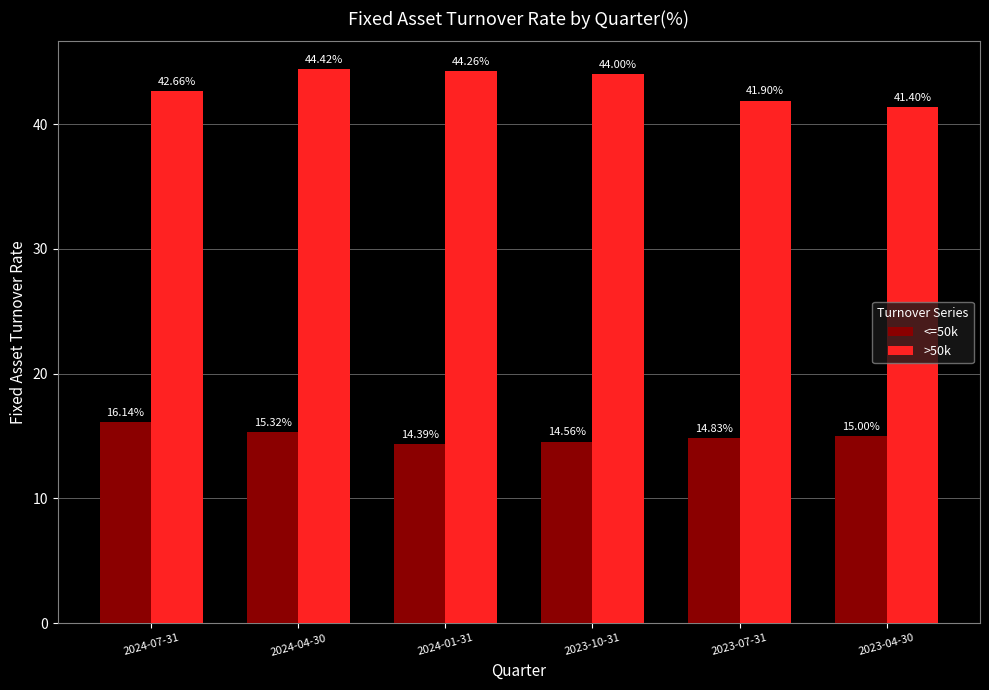

Reading left to right, what are all the values shown in this chart?

<=50k: 2024-07-31=16.1	2024-04-30=15.3	2024-01-31=14.4	2023-10-31=14.6	2023-07-31=14.8	2023-04-30=15.0
>50k: 2024-07-31=42.7	2024-04-30=44.4	2024-01-31=44.3	2023-10-31=44.0	2023-07-31=41.9	2023-04-30=41.4